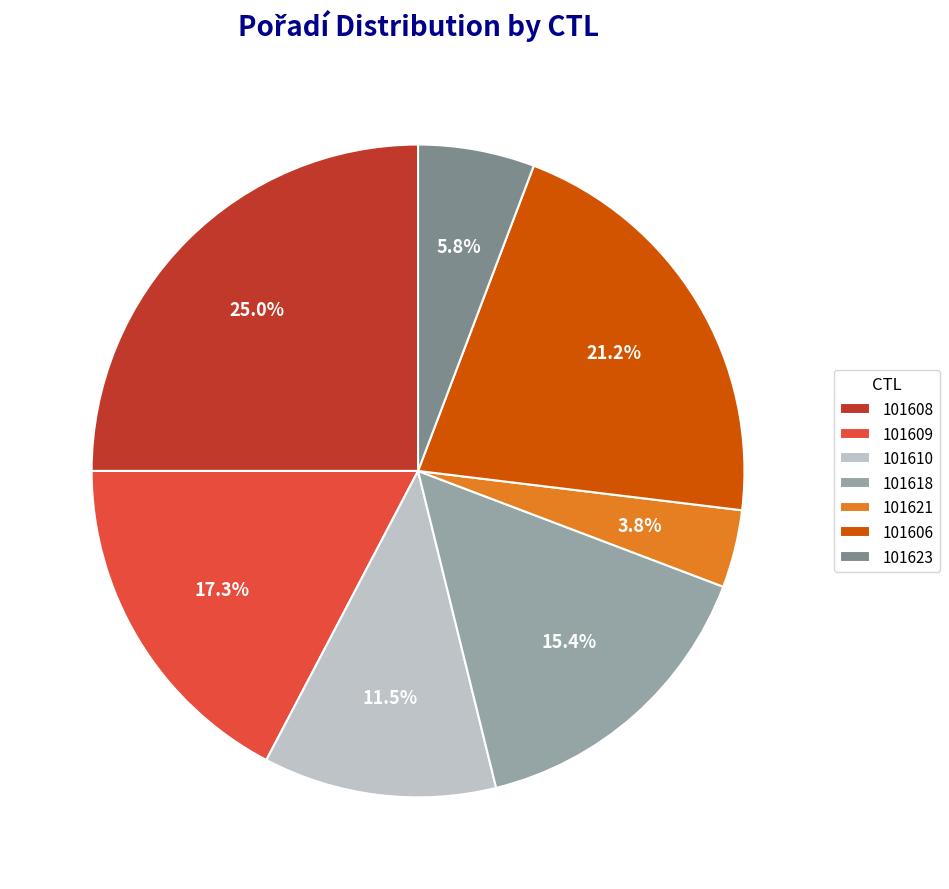

Rank the categories by value from lowest to highest.

101621, 101623, 101610, 101618, 101609, 101606, 101608